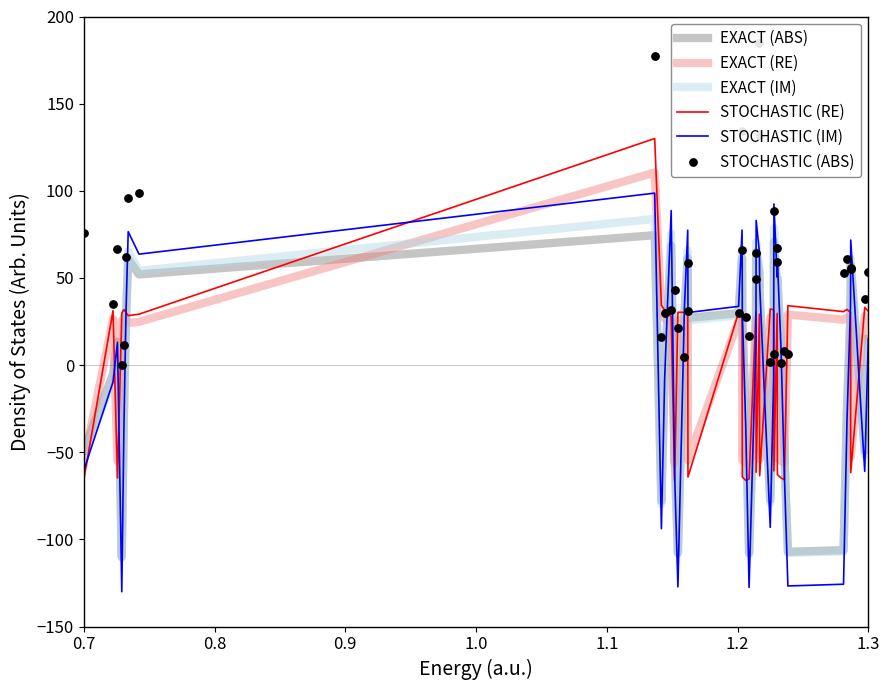

True or false: STOCHASTIC (RE) and EXACT (RE) cross at least once.

True